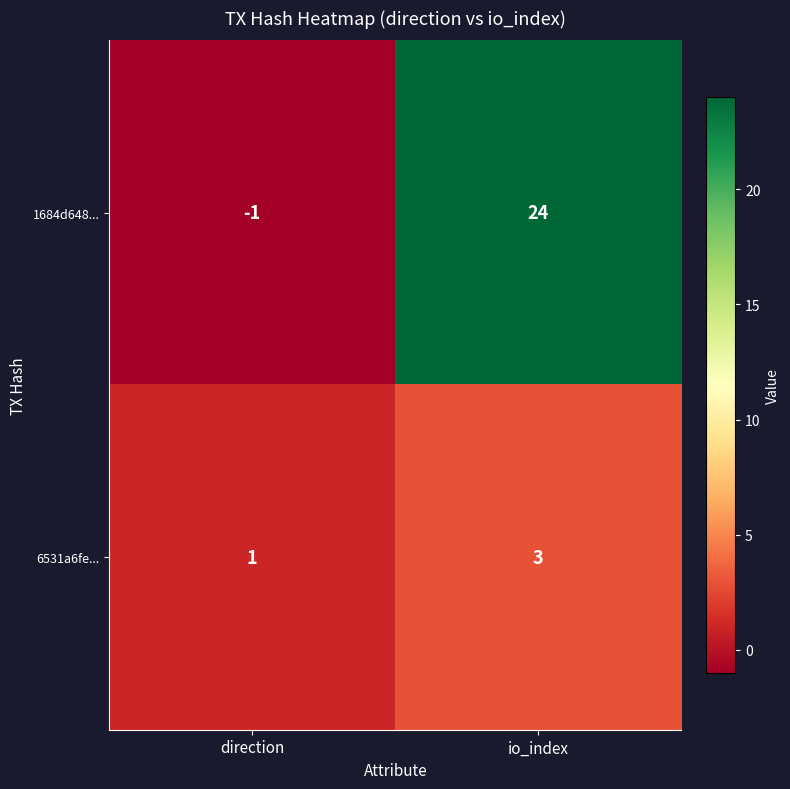

List the series in order of their peak value, lowest first.

6531a6fe..., 1684d648...